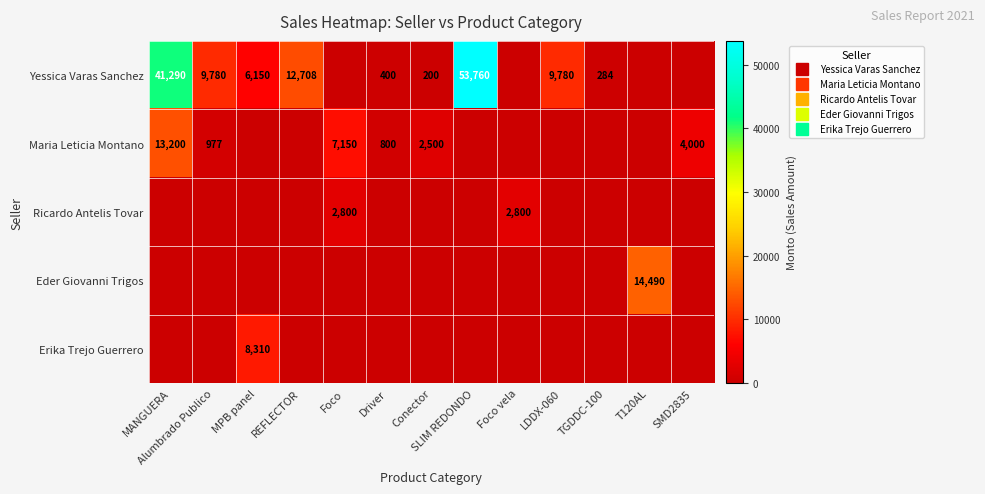

Is the value of Ricardo Antelis Tovar at MPB panel greater than the value of Eder Giovanni Trigos at MANGUERA?

No